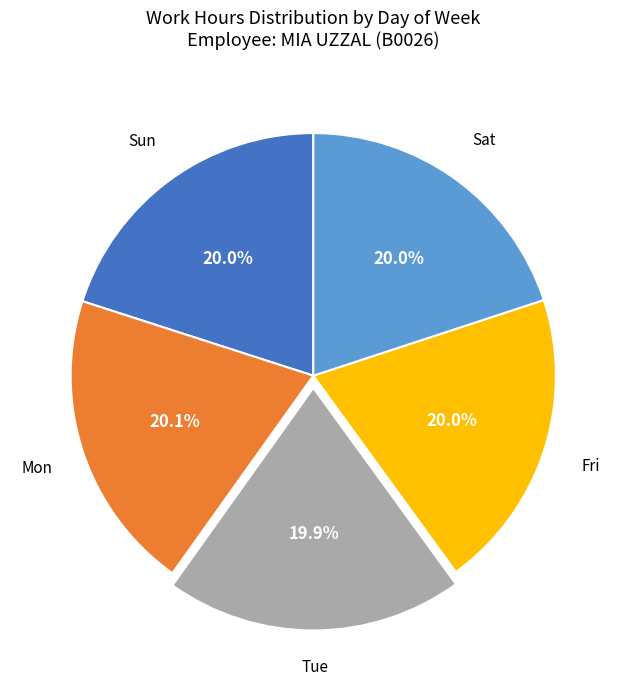

Is there a majority slice in this chart?

No